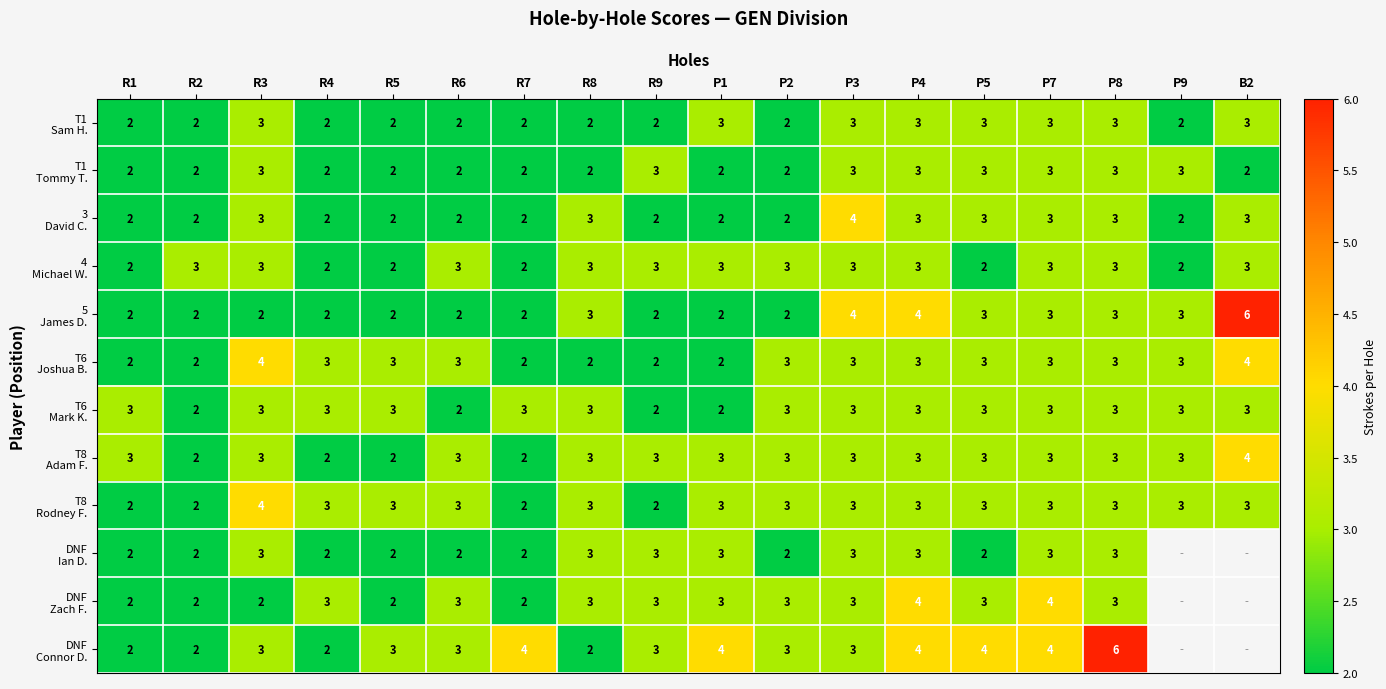

What is the total value across all series at P7?

38